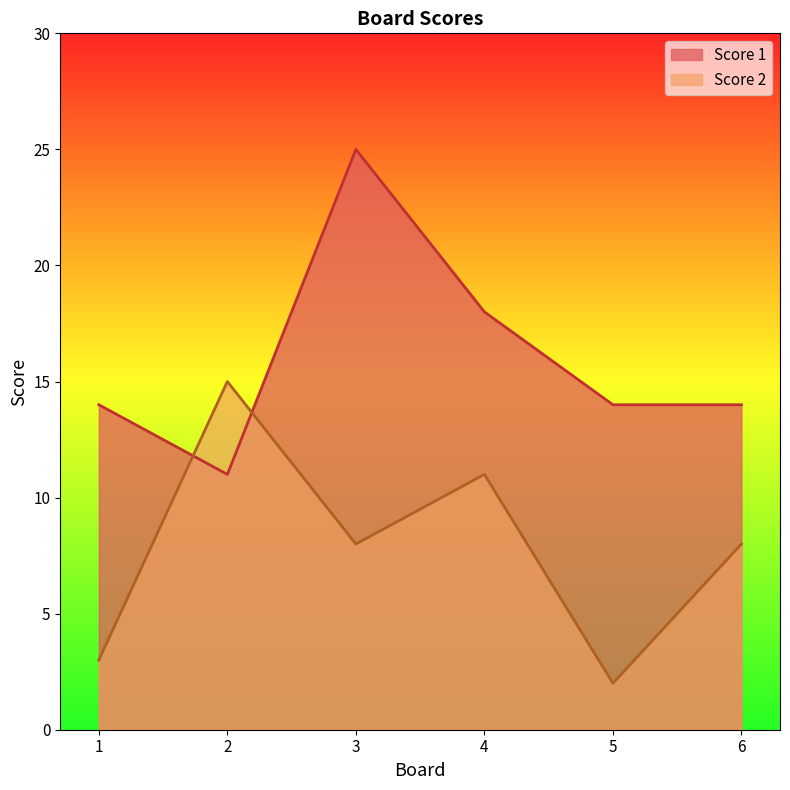

List the series in order of their peak value, lowest first.

Score 2, Score 1